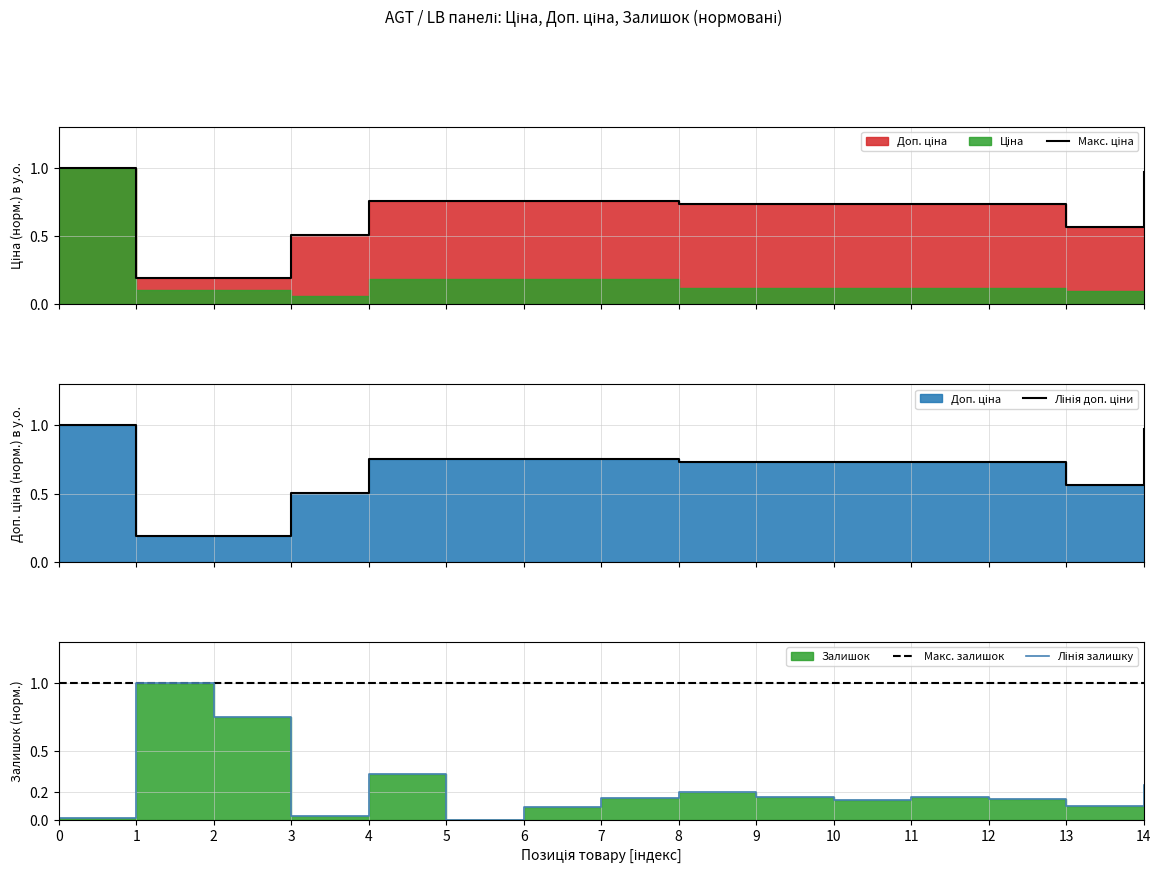

What is the spread (max minus min) of values at 6?

0.9